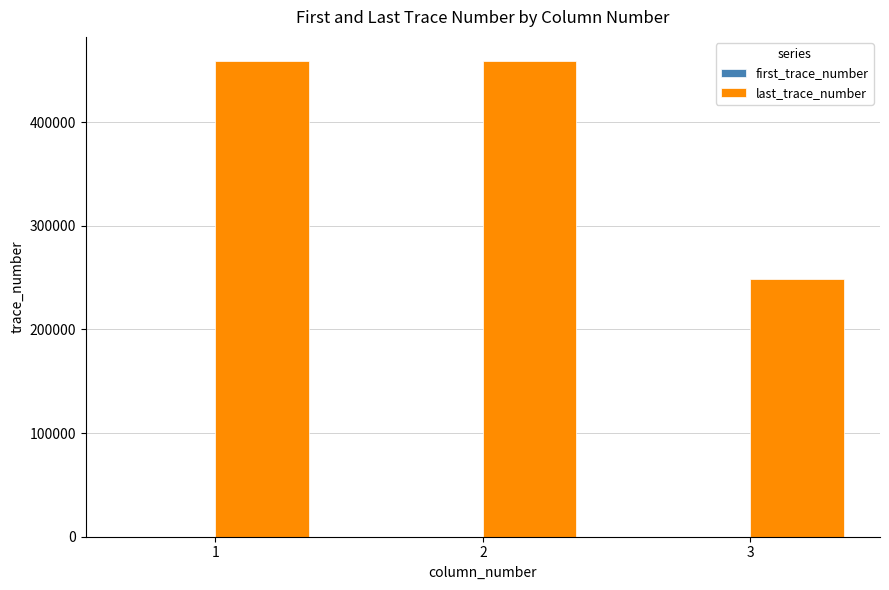

Which series has the largest total across all categories?

last_trace_number